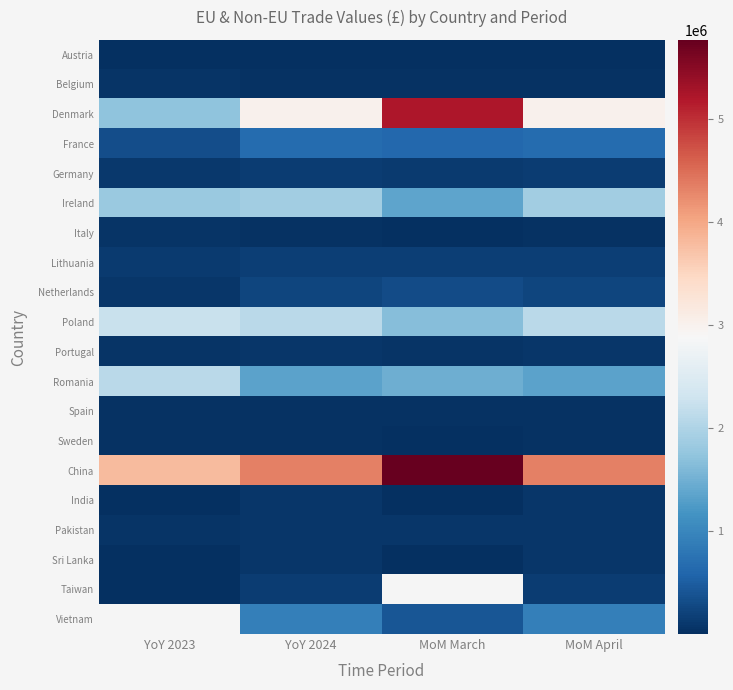

What is the smallest value displayed?

929.0